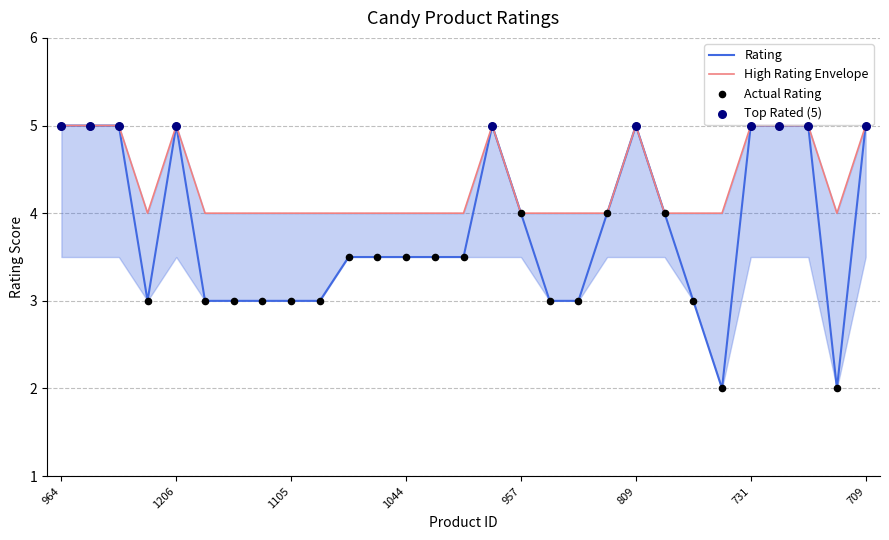

Which has a higher value, 952 or 1206?

1206